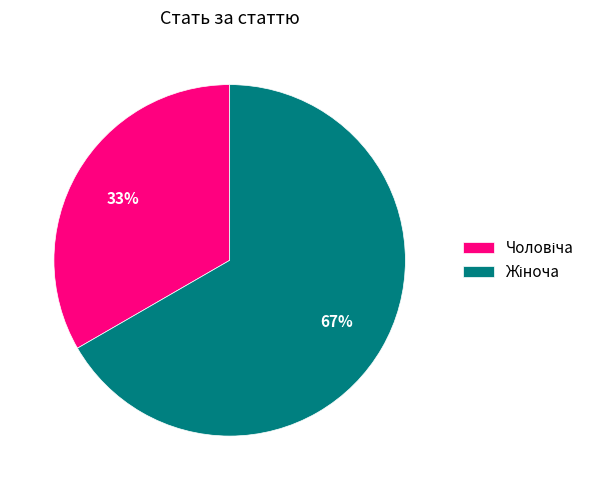

Is there any slice that represents more than half of the pie?

Yes